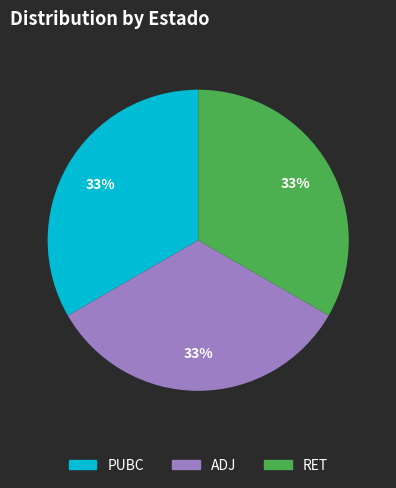

Is it true that ADJ is 45% of the pie?

False